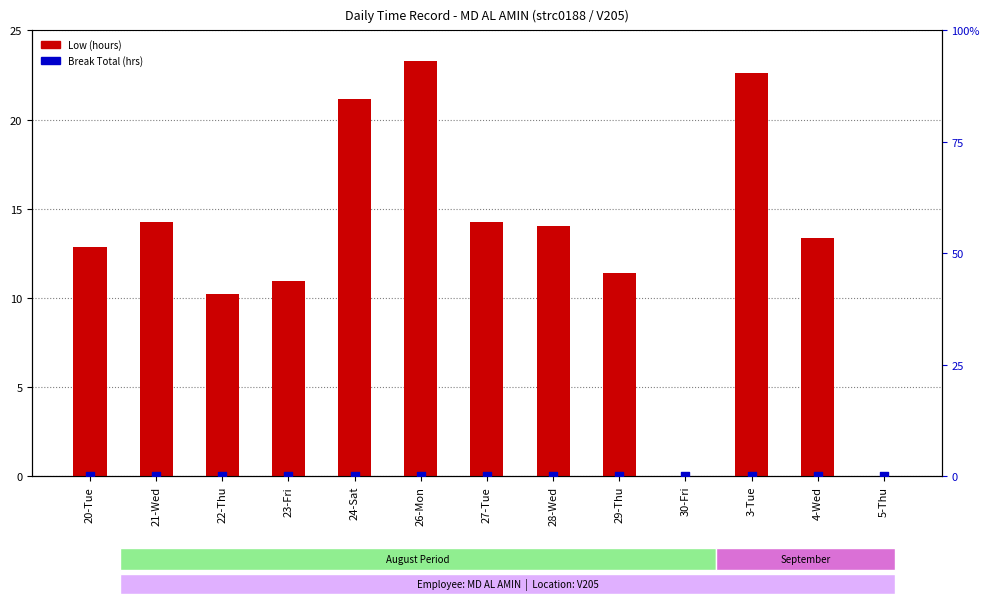

What are all the series names shown in the legend?

Low (hours), Break Total (hrs)